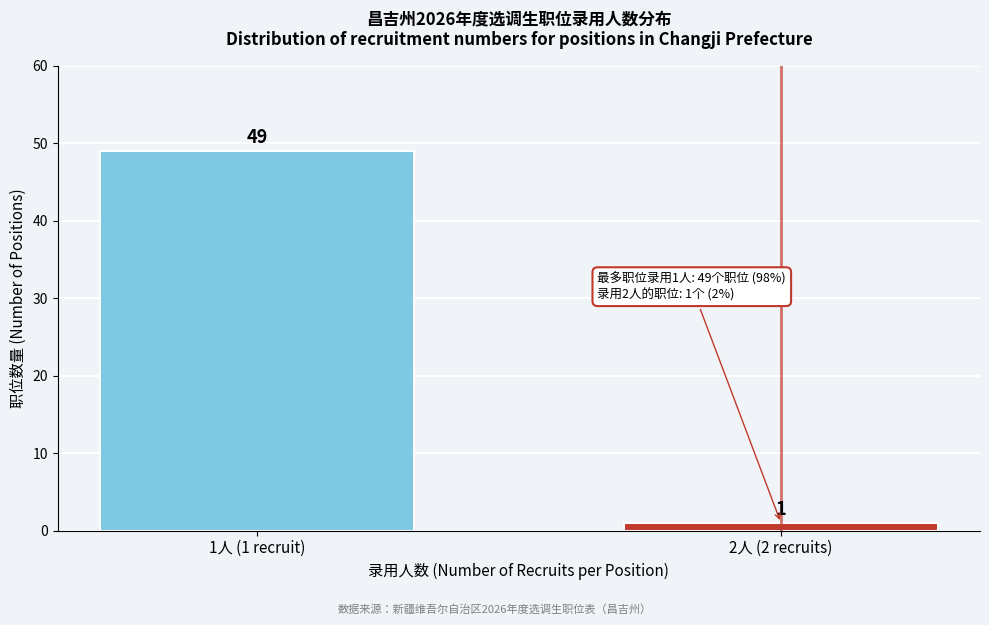

Reading right to left, extract all data points from this chart.

1	49